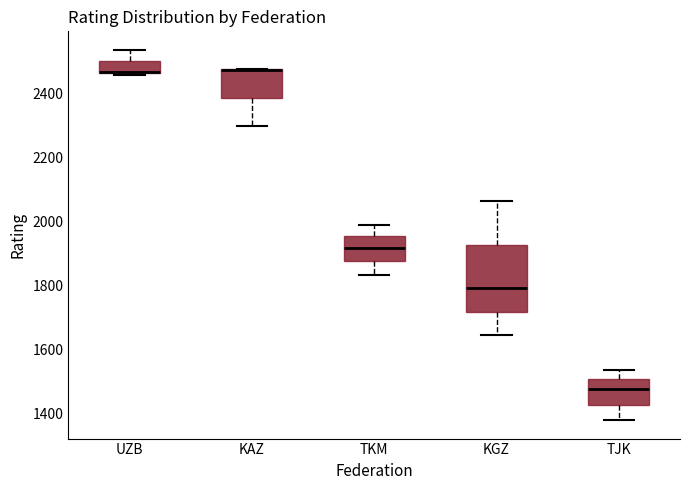

Where does the lower whisker of the box for TJK end on the y-axis? The values are not printed on the chart, so give them approximately, as read against the axis.

1380